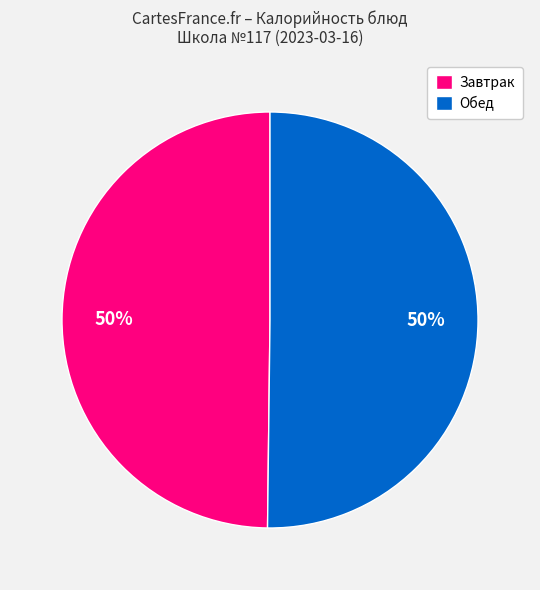

Combined, do Завтрак and Обед account for over 50%?

Yes